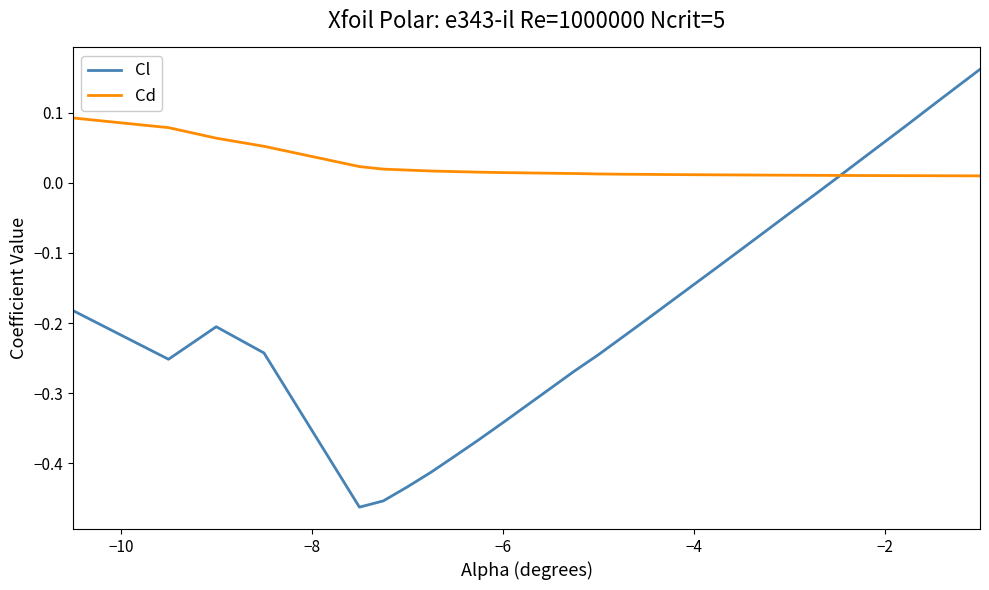

Which series has the widest spread of values?

Cl